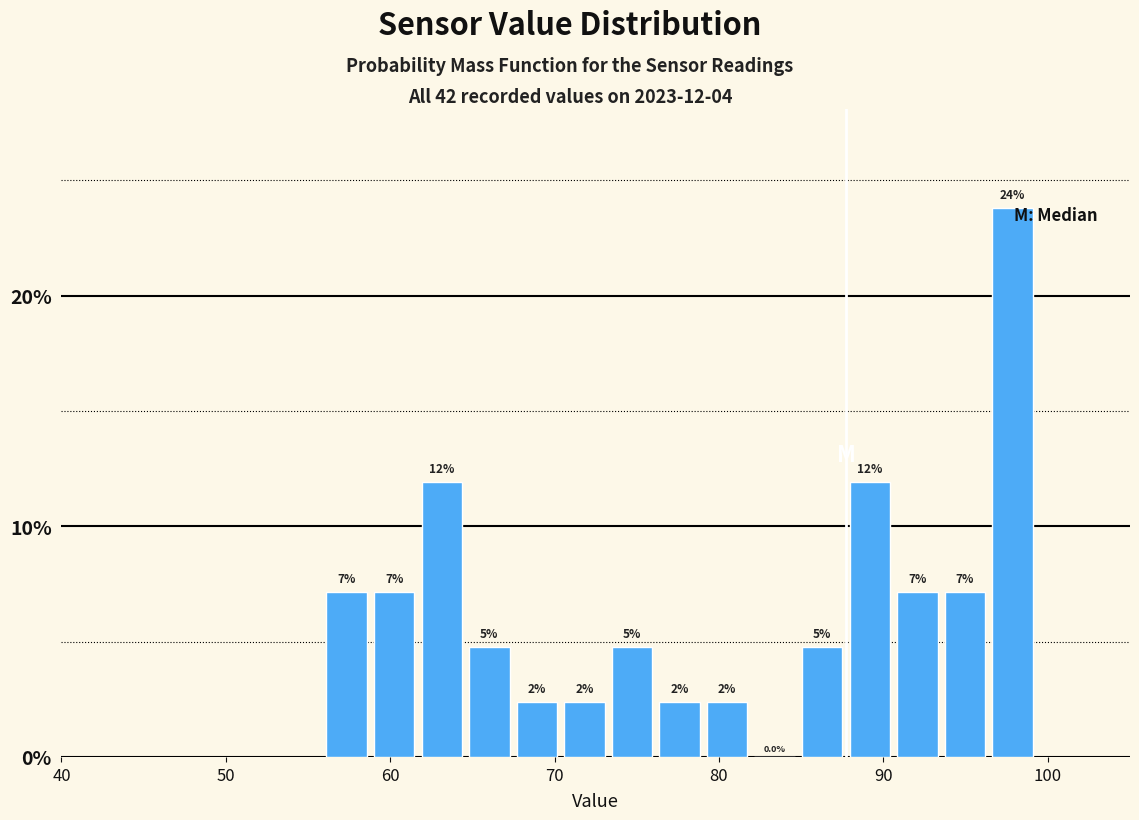

Read against the x-axis, roughly where is the centre of the tallest bar?

98